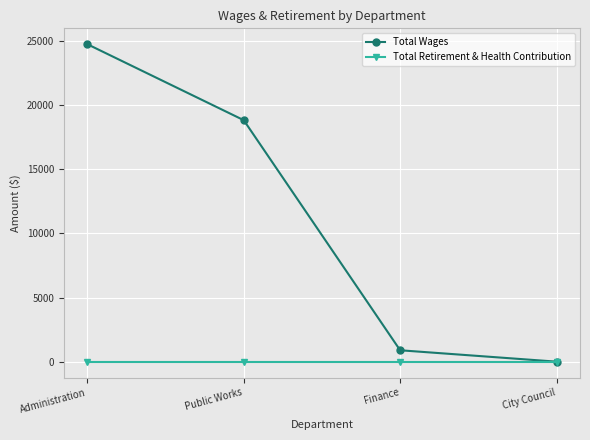

What position from the right is Administration?

4